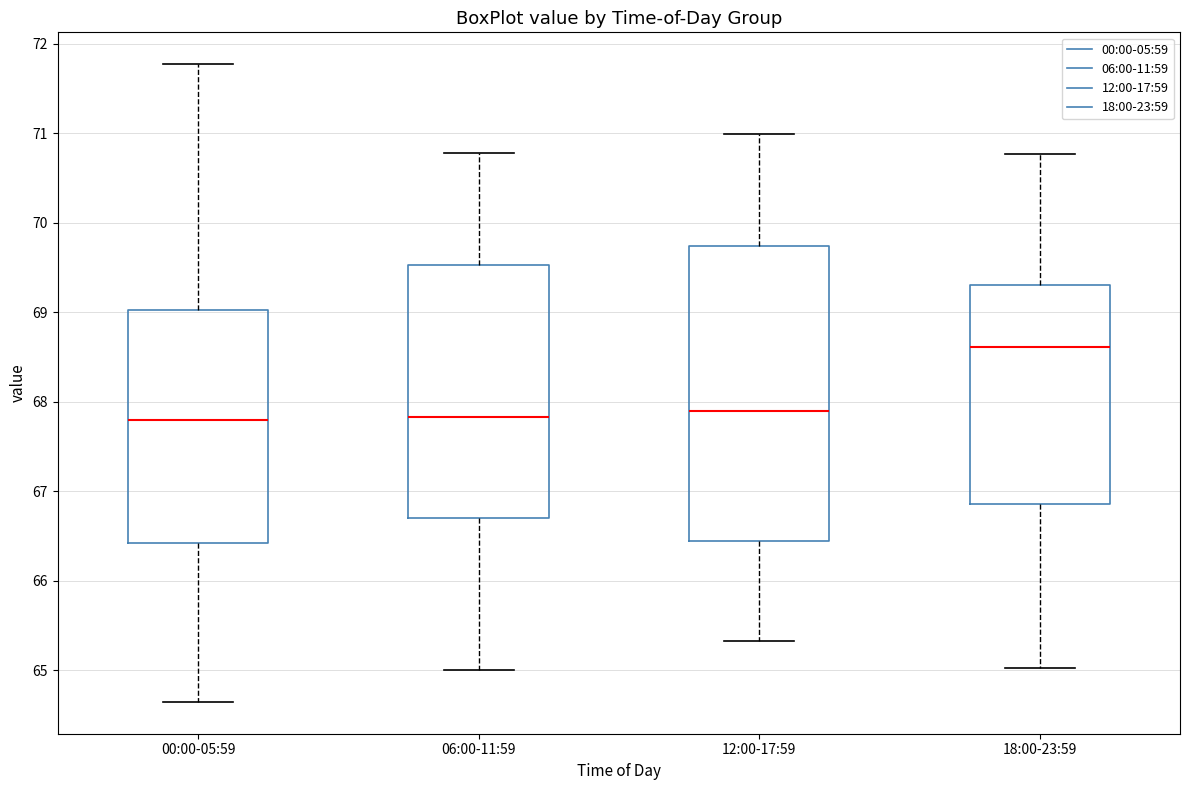

Reading left to right, read every box against the y-axis: the position of its median line, the range the box covers, and the ends of its whiskers. The values are not printed on the chart, so give them approximately, as read against the axis.

00:00-05:59: median 67.8, box 66.4 to 69.0, whiskers 64.7 to 71.8
06:00-11:59: median 67.8, box 66.7 to 69.5, whiskers 65.0 to 70.8
12:00-17:59: median 67.9, box 66.4 to 69.7, whiskers 65.3 to 71.0
18:00-23:59: median 68.6, box 66.9 to 69.3, whiskers 65.0 to 70.8